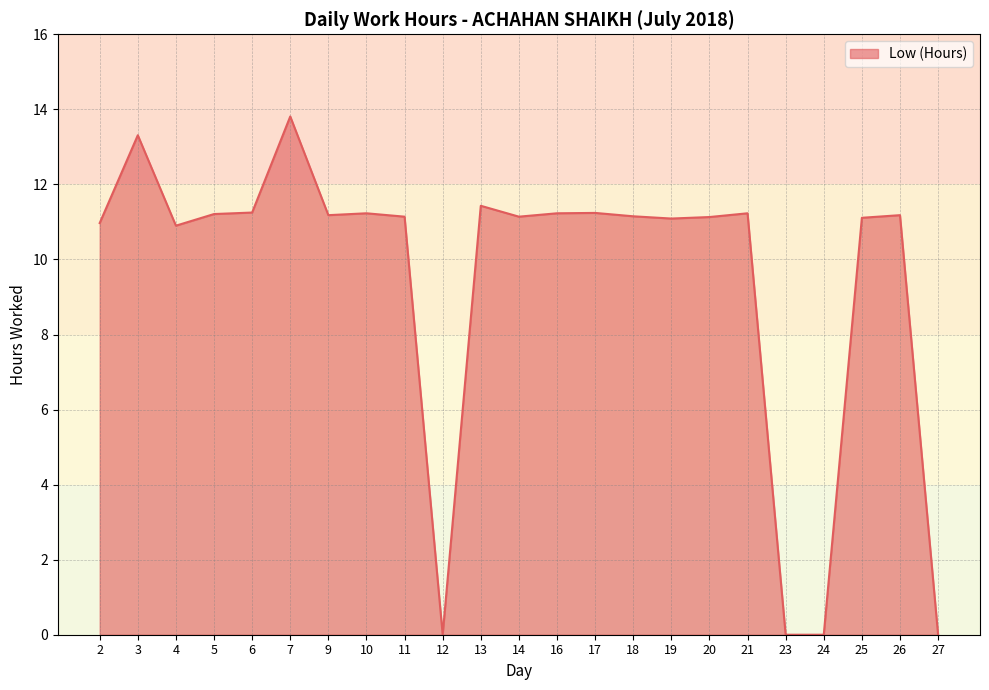

Between 23 and 18, which is larger?

18